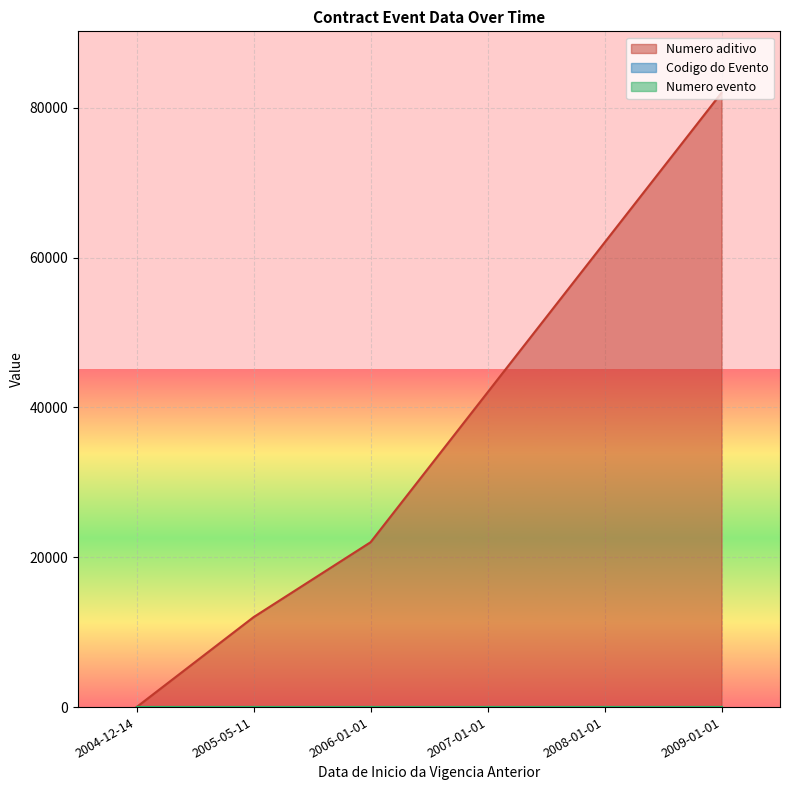

List the labels in order of Codigo do Evento value, largest first.

2007-01-01, 2004-12-14, 2005-05-11, 2006-01-01, 2009-01-01, 2008-01-01